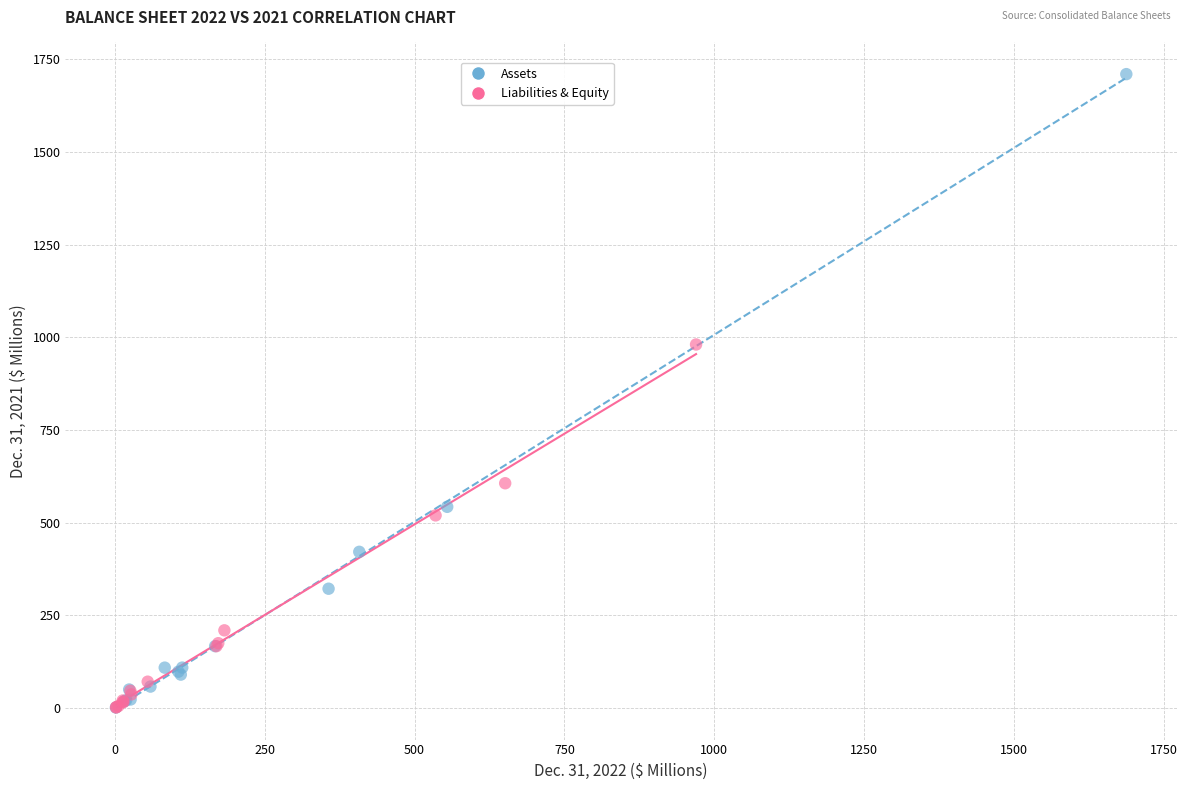

What are all the series names shown in the legend?

Assets, Liabilities & Equity